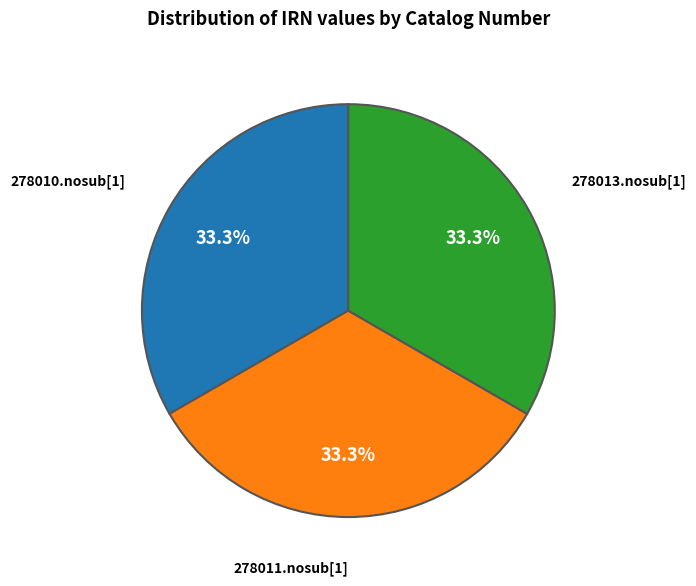

Is it true that 278010.nosub[1] is 26% of the pie?

False